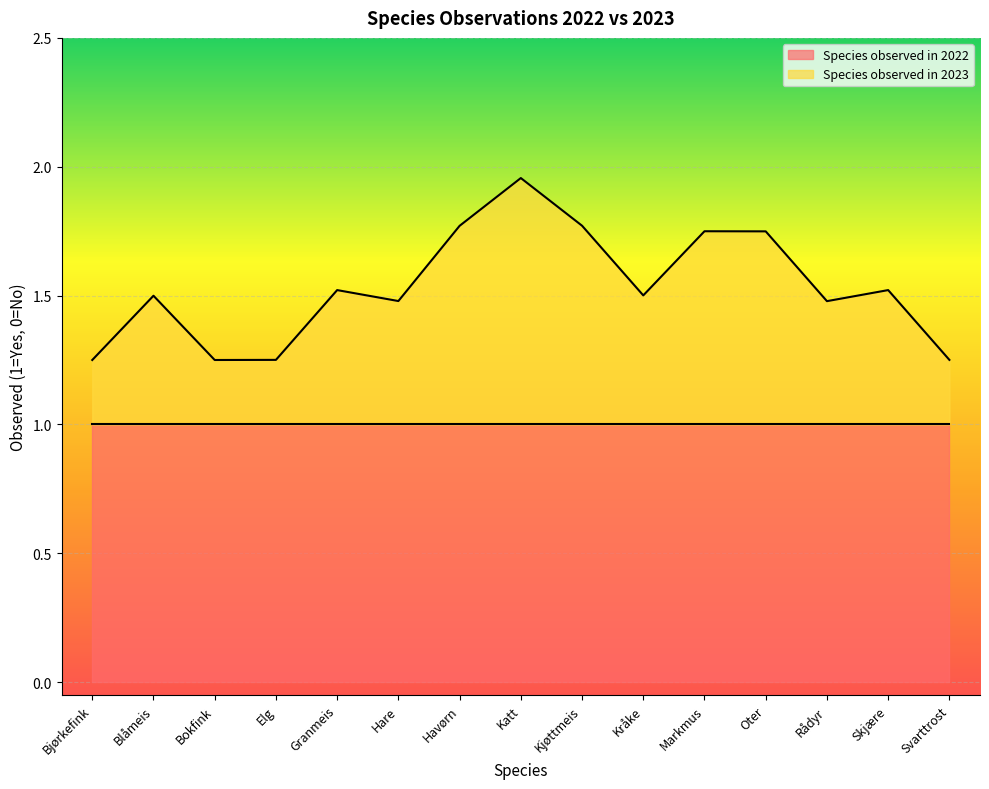

What is the sum of the Species observed in 2022 values at Elg and Rådyr?

2.0